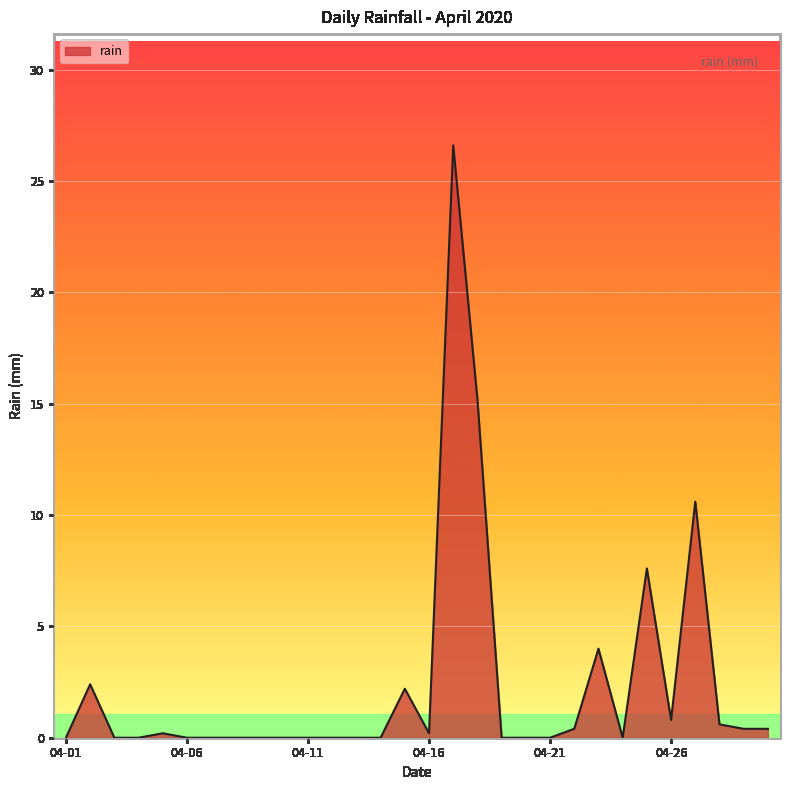

Reading left to right, list all the values displayed in this chart.

0.0	2.4	0.0	0.0	0.2	0.0	0.0	0.0	0.0	0.0	0.0	0.0	0.0	0.0	2.2	0.2	26.6	15.2	0.0	0.0	0.0	0.4	4.0	0.0	7.6	0.8	10.6	0.6	0.4	0.4